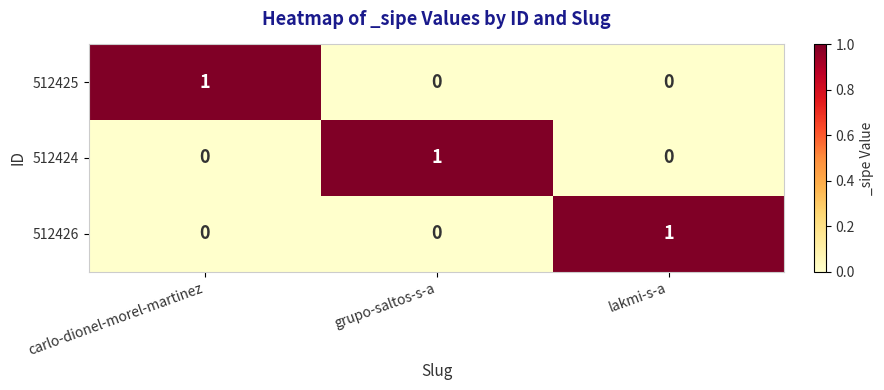

Reading left to right, extract all data points from this chart.

512425: 1	0	0
512424: 0	1	0
512426: 0	0	1